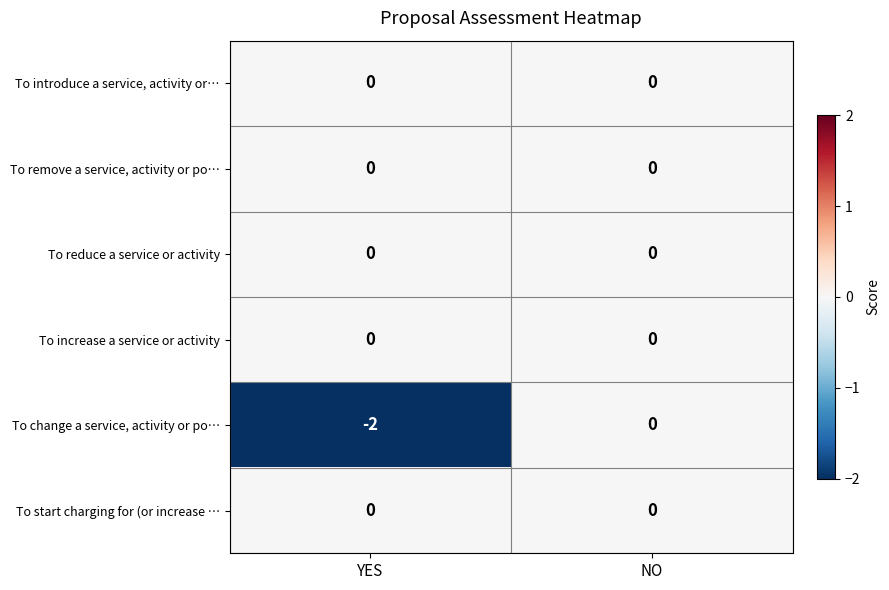

Which series has the widest spread of values?

To change a service, activity or po…